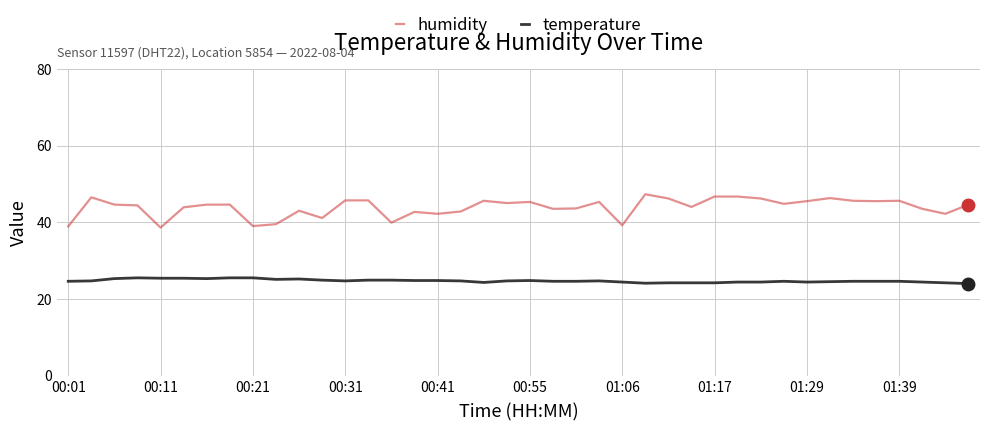

Which series has the largest total across all categories?

humidity